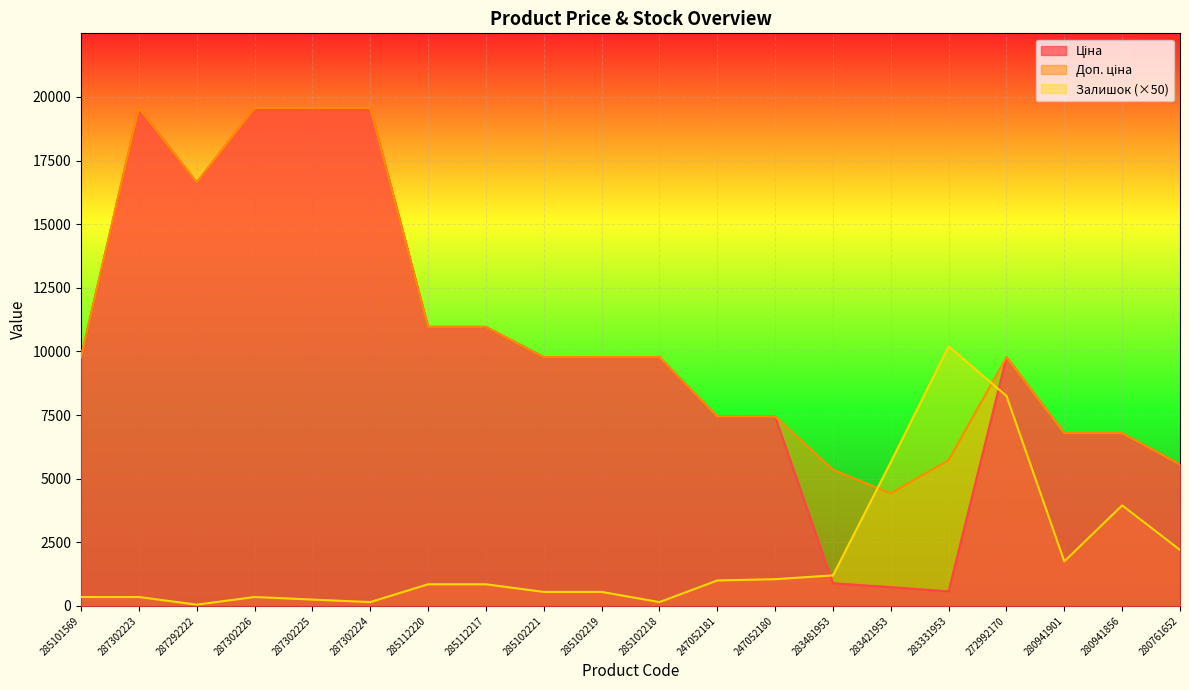

What are all the series names shown in the legend?

Ціна, Доп. ціна, Залишок